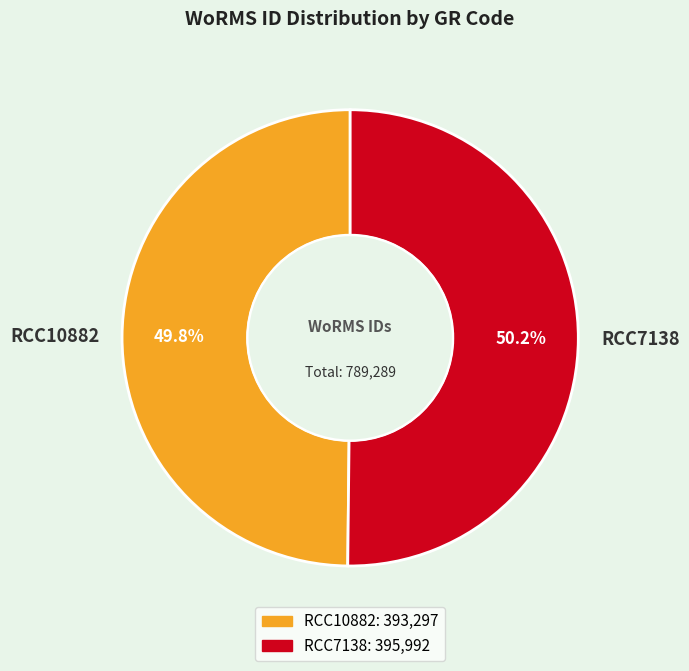

How many segments does this pie chart have?

2